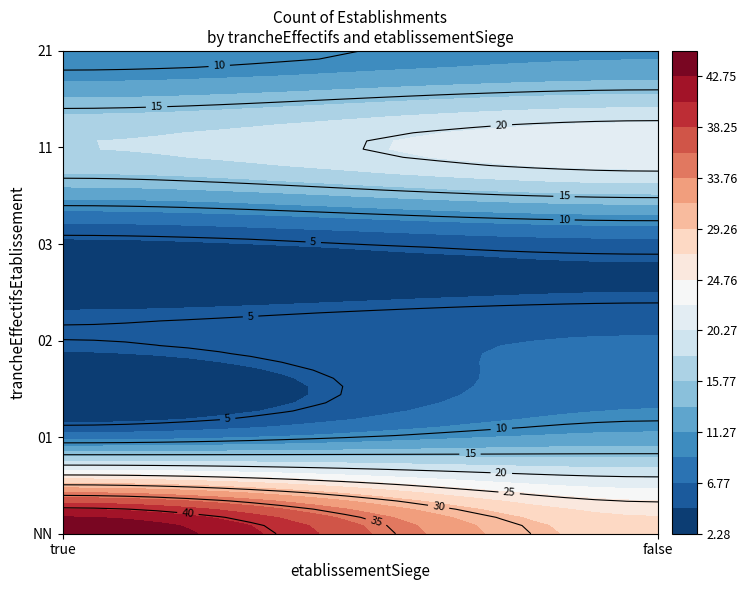

How many values exceed 11?

5